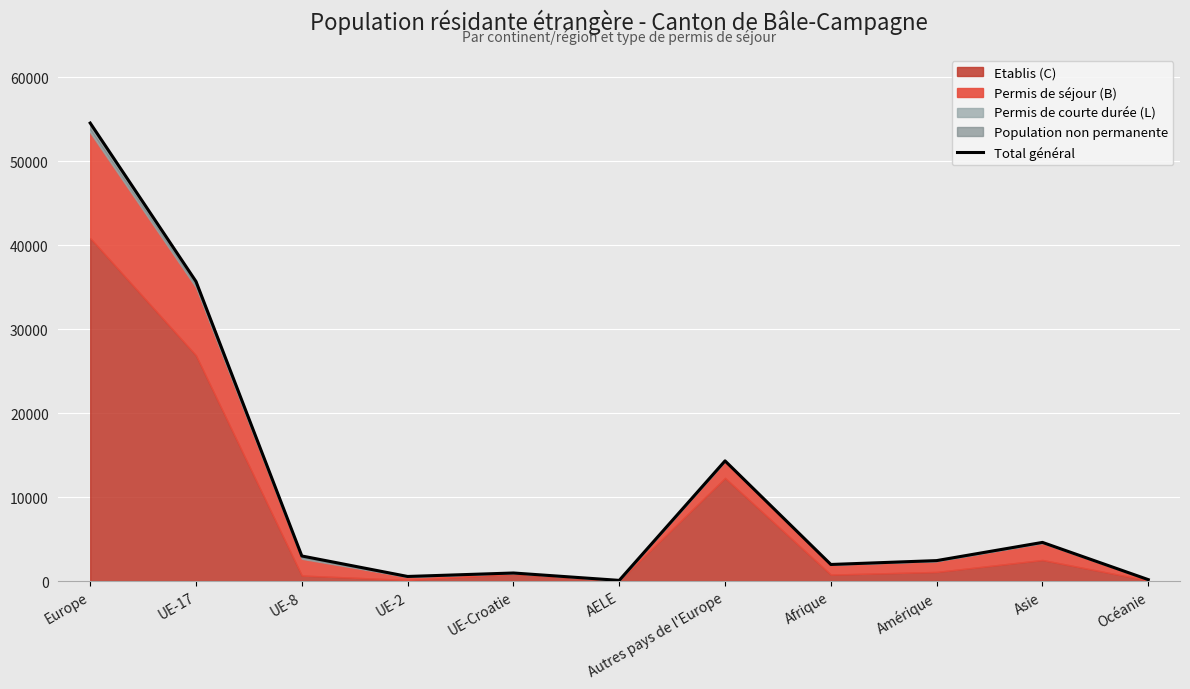

What is the smallest value displayed?

77